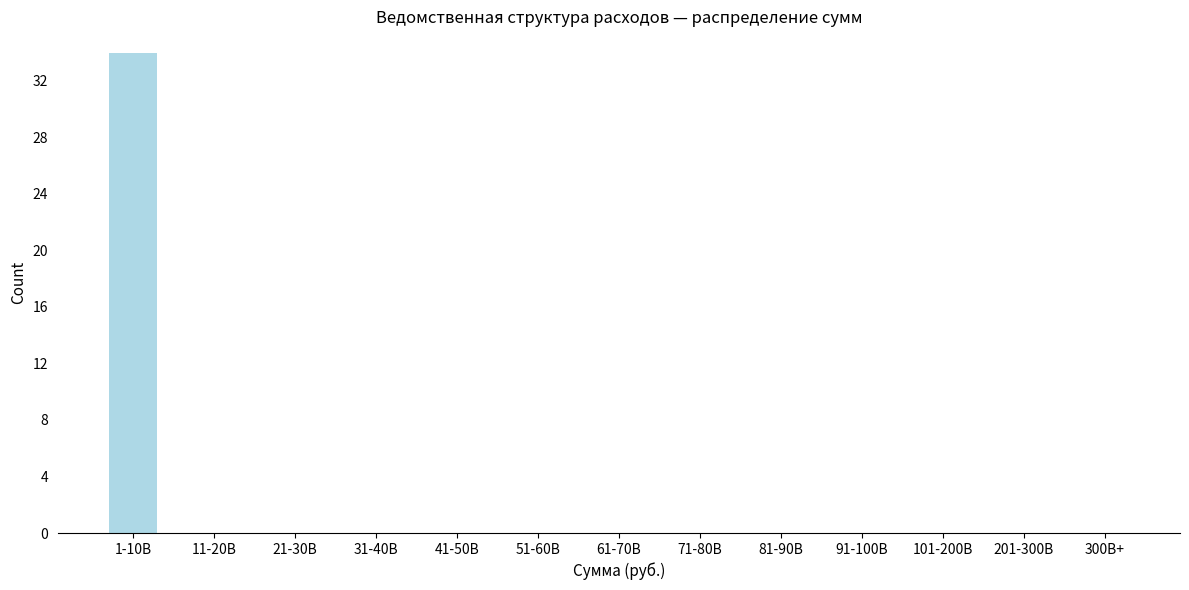

Reading left to right, list all the values displayed in this chart.

1-10B=34	11-20B=0	21-30B=0	31-40B=0	41-50B=0	51-60B=0	61-70B=0	71-80B=0	81-90B=0	91-100B=0	101-200B=0	201-300B=0	300B+=0